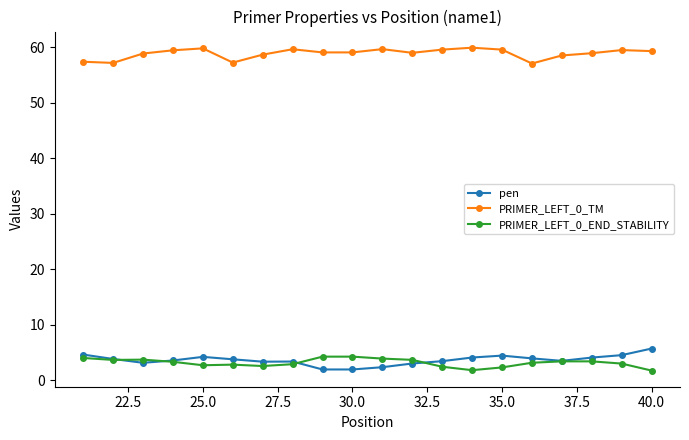

What is the lowest value of the PRIMER_LEFT_0_END_STABILITY series?

1.8